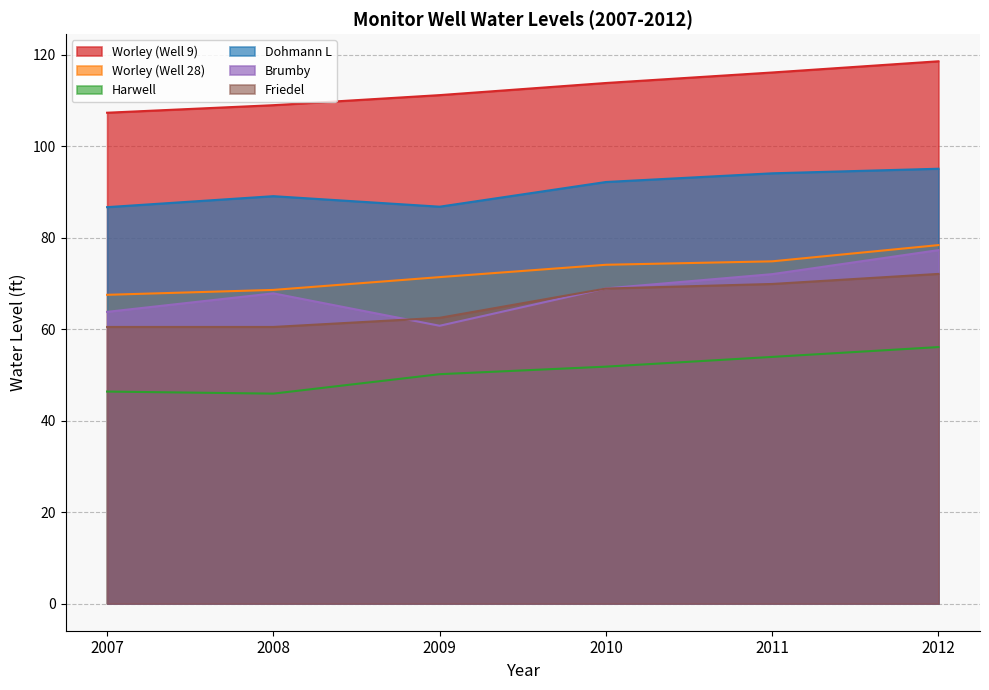

What is the value of the Dohmann L point at the 1st from the left?

86.7